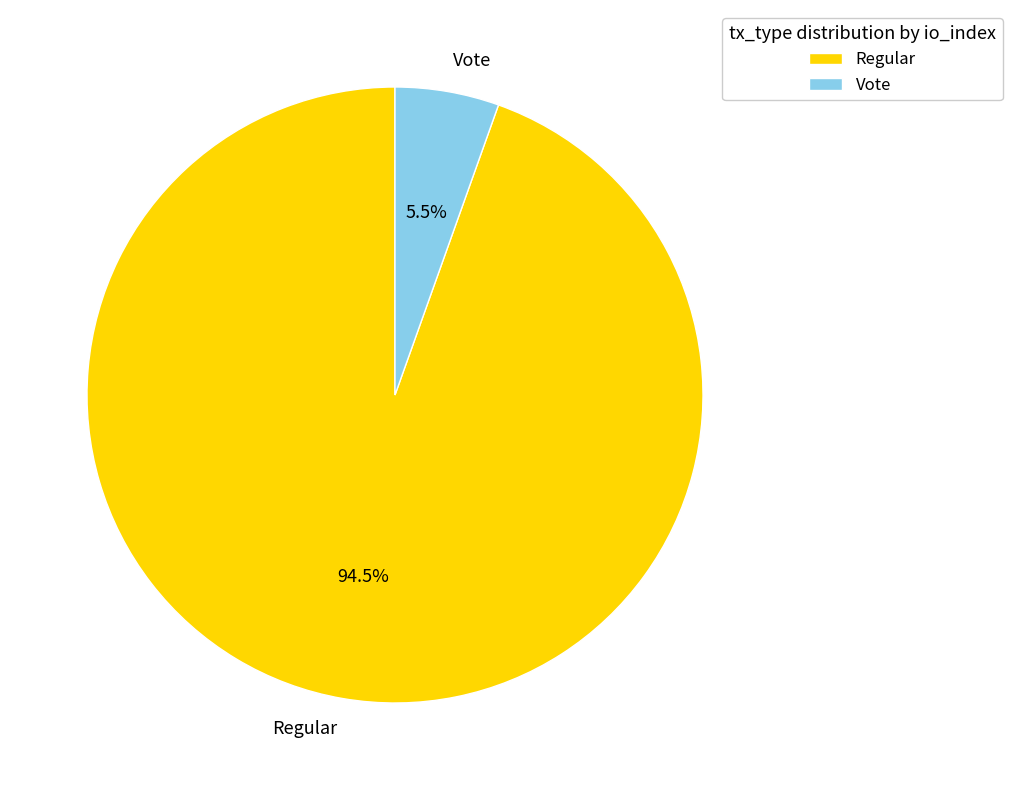

What is the smallest slice in the pie chart?

Vote